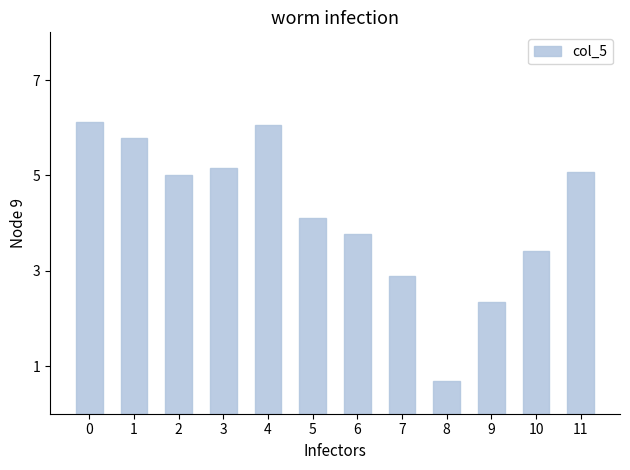

What is the change in value from 7 to 8?

-2.2